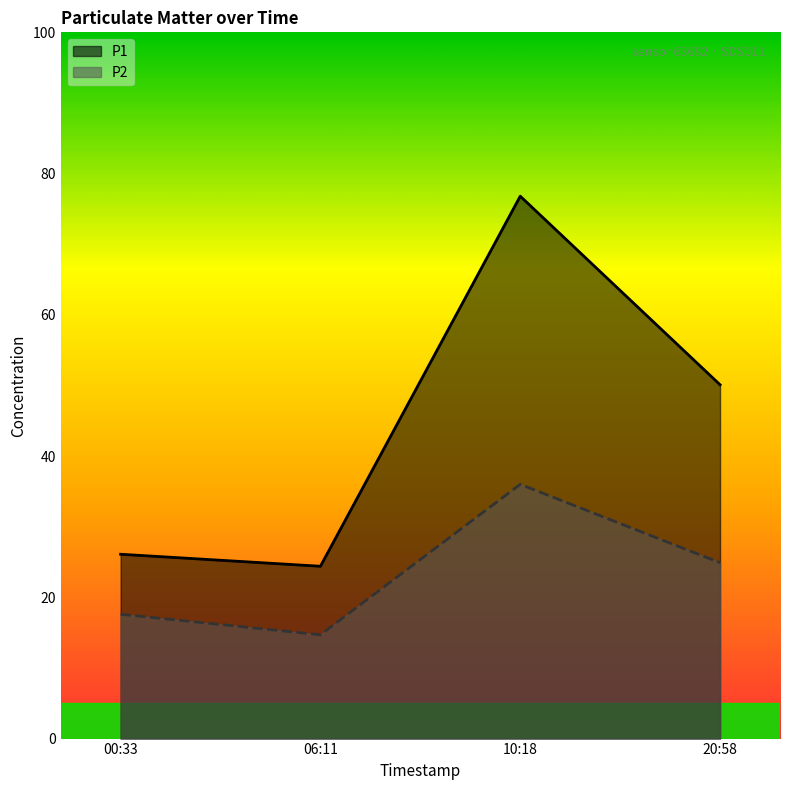

List the labels in order of P1 value, largest first.

10:18, 20:58, 00:33, 06:11